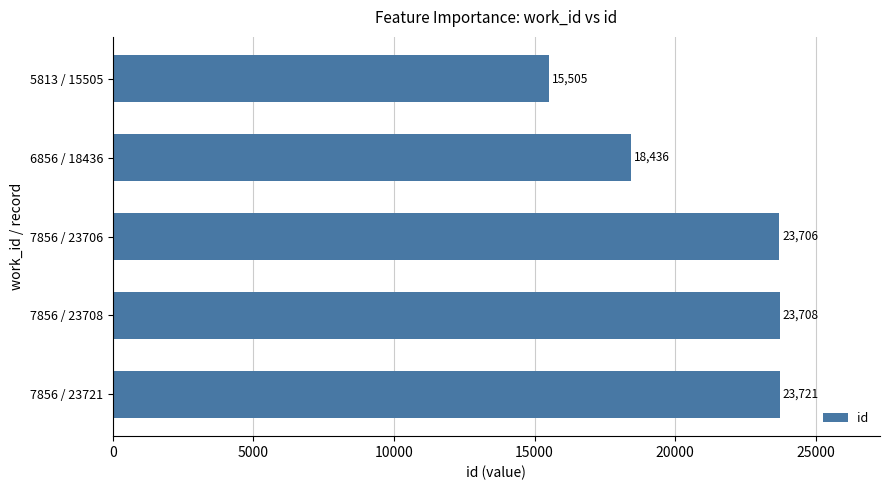

Rank the categories by value from lowest to highest.

5813 / 15505, 6856 / 18436, 7856 / 23706, 7856 / 23708, 7856 / 23721